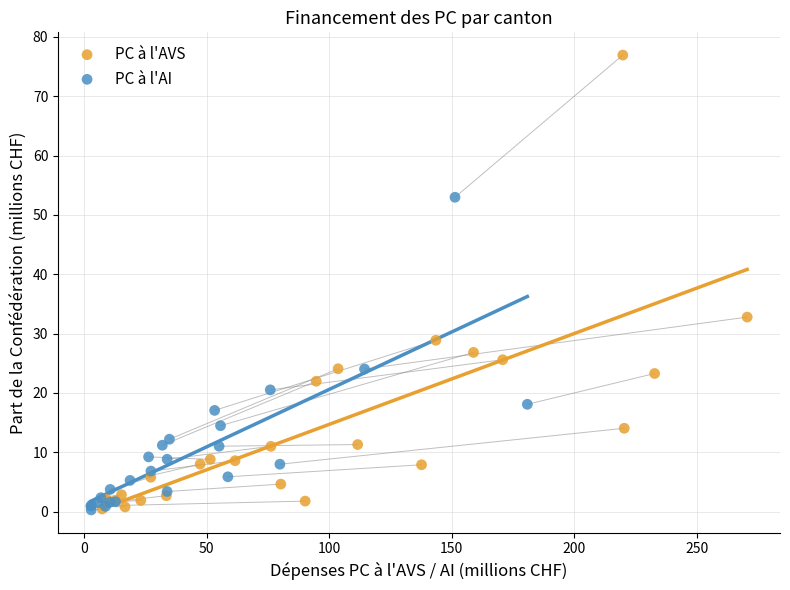

Which series has the widest spread of Y values?

PC à l'AVS